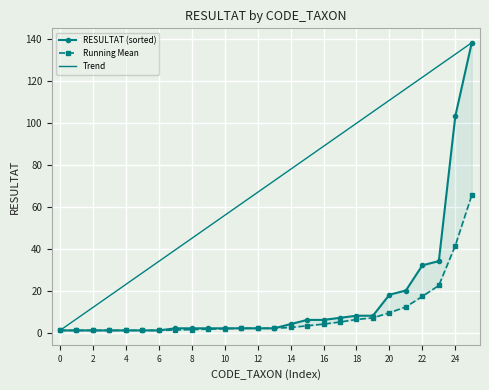

How many series are shown in this chart?

3